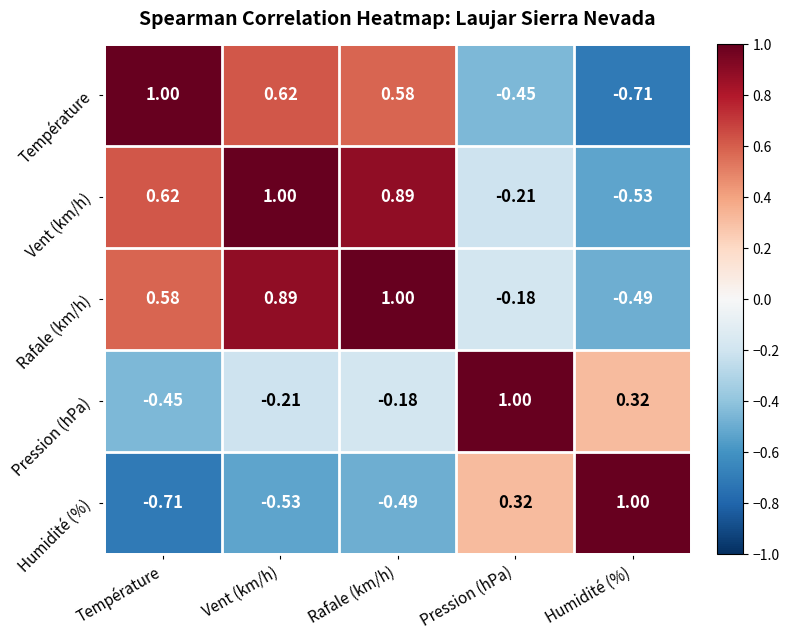

Which category has the highest value in the Température series?

Température